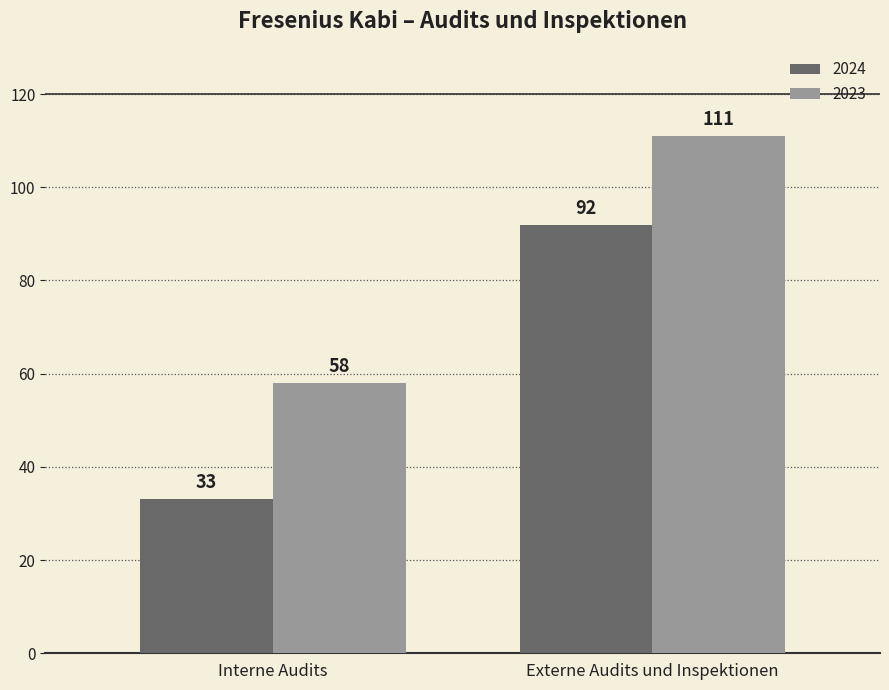

Reading right to left, transcribe all the data shown in this chart.

2024: 92	33
2023: 111	58